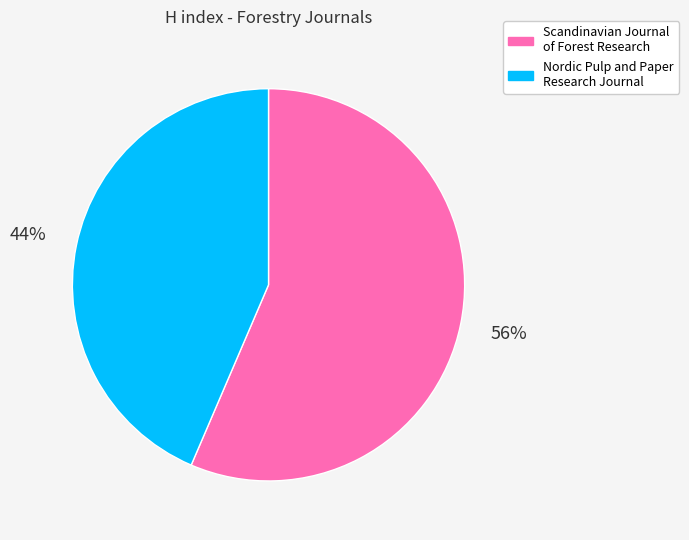

Does Scandinavian Journal of Forest Research account for over 50% of the chart?

Yes